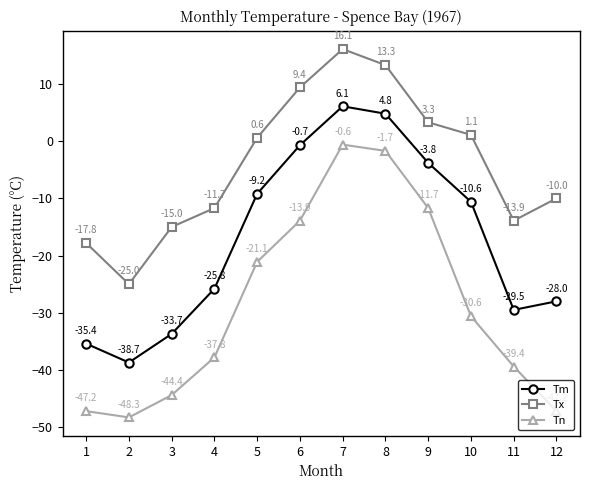

What is the difference between the second highest and second lowest values in the Tx series?

31.1